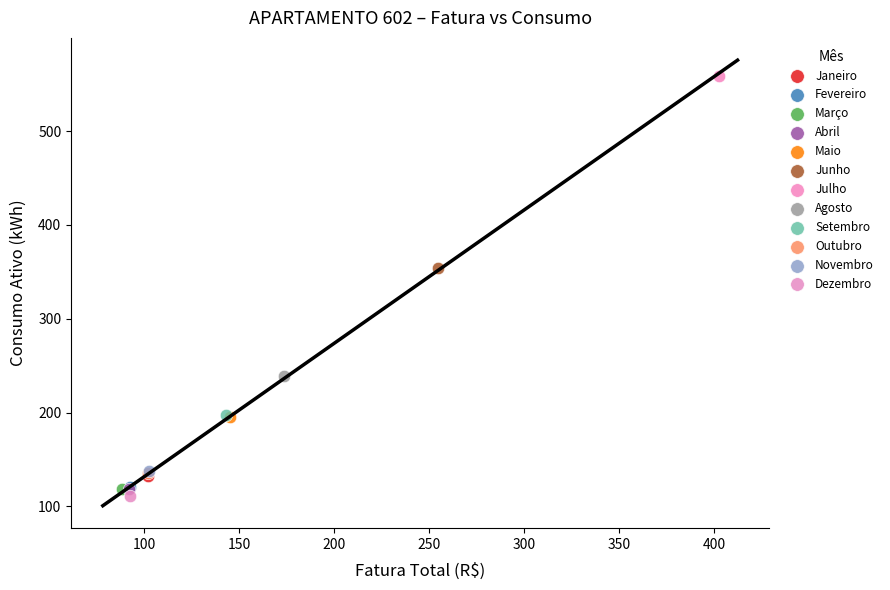

Which series contains the lowest Y value?

Dezembro